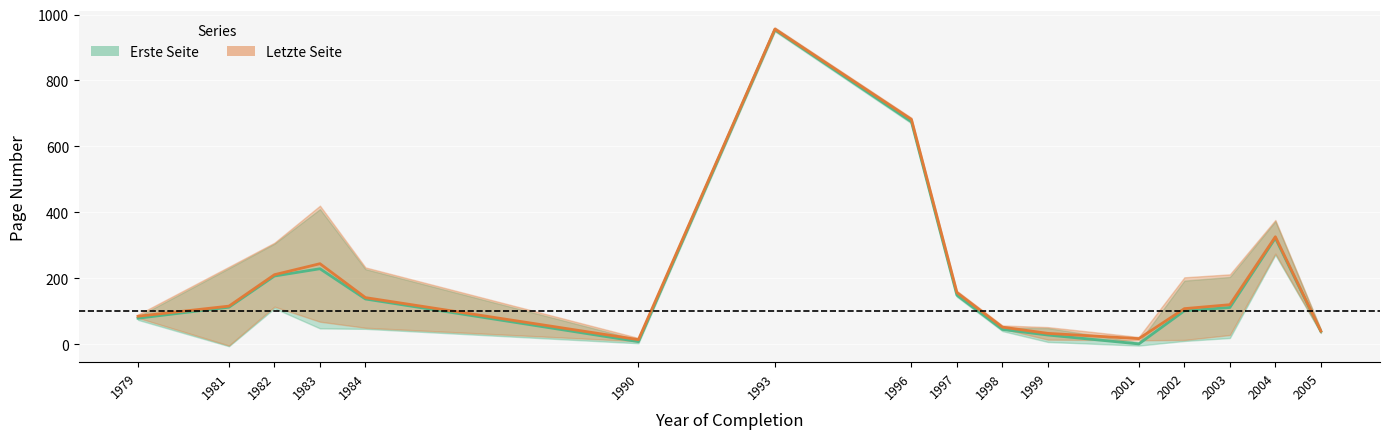

Is the value of Erste Seite (mean) at 2001 greater than the value of Letzte Seite (mean) at 1979?

No